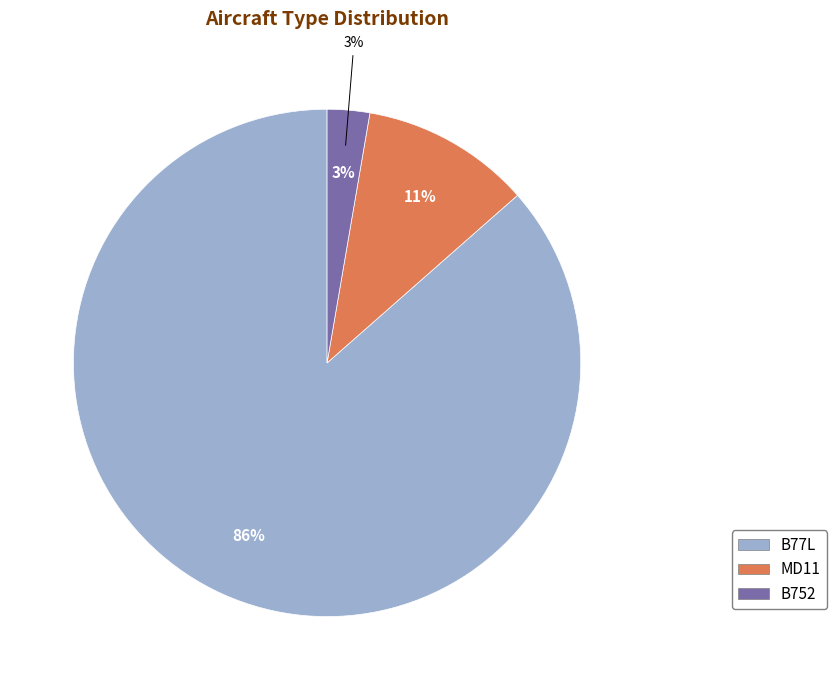

What is the change in value from B77L to B752?

-31